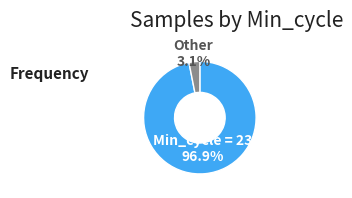

Is there any slice that represents more than half of the pie?

Yes